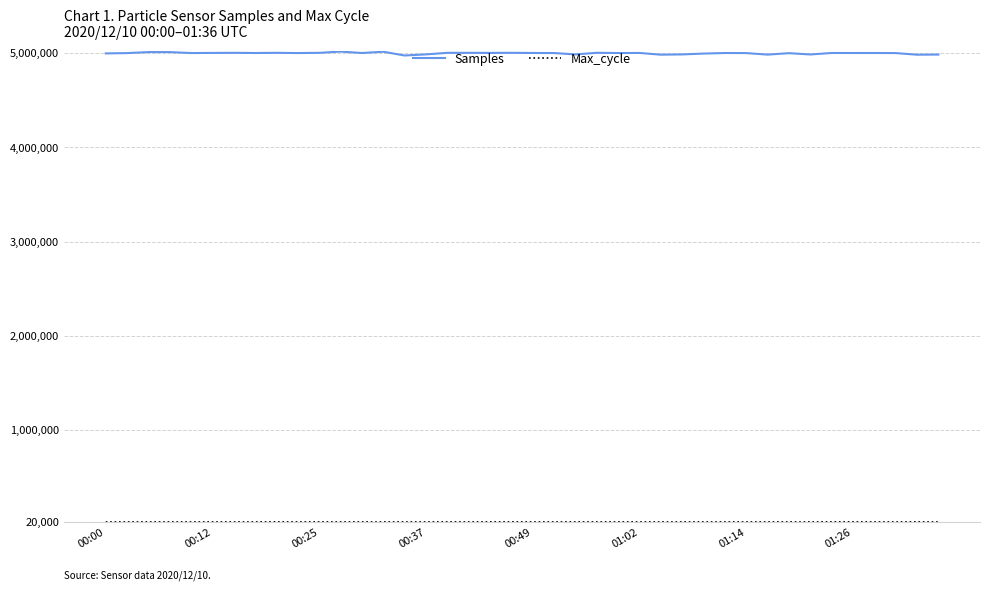

What is the greatest value displayed?

5019028